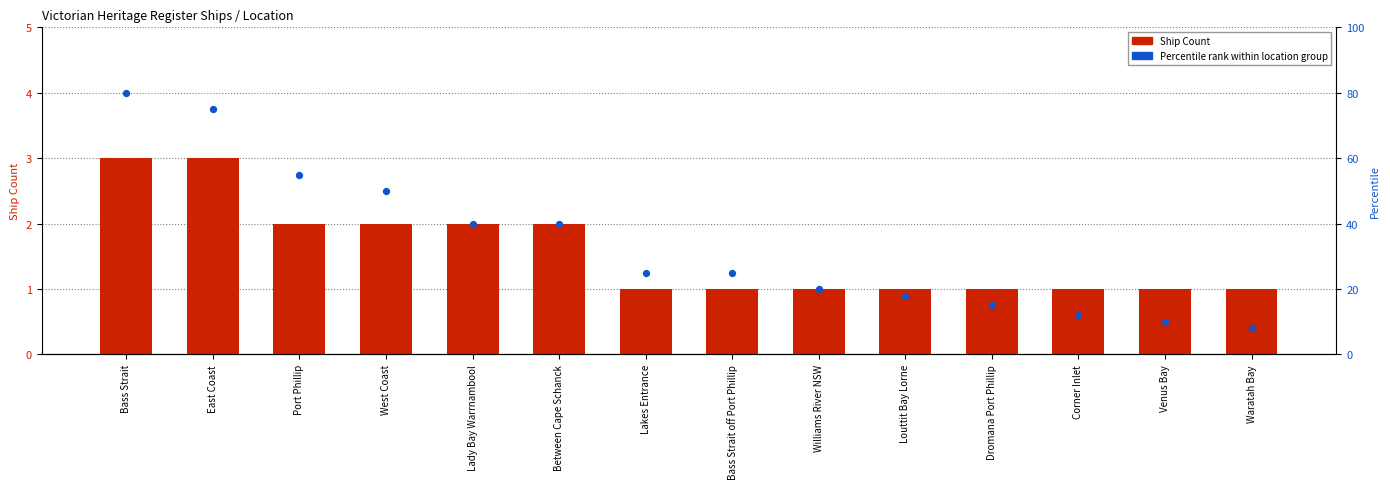

Which series has the widest spread of Y values?

Percentile rank within location group